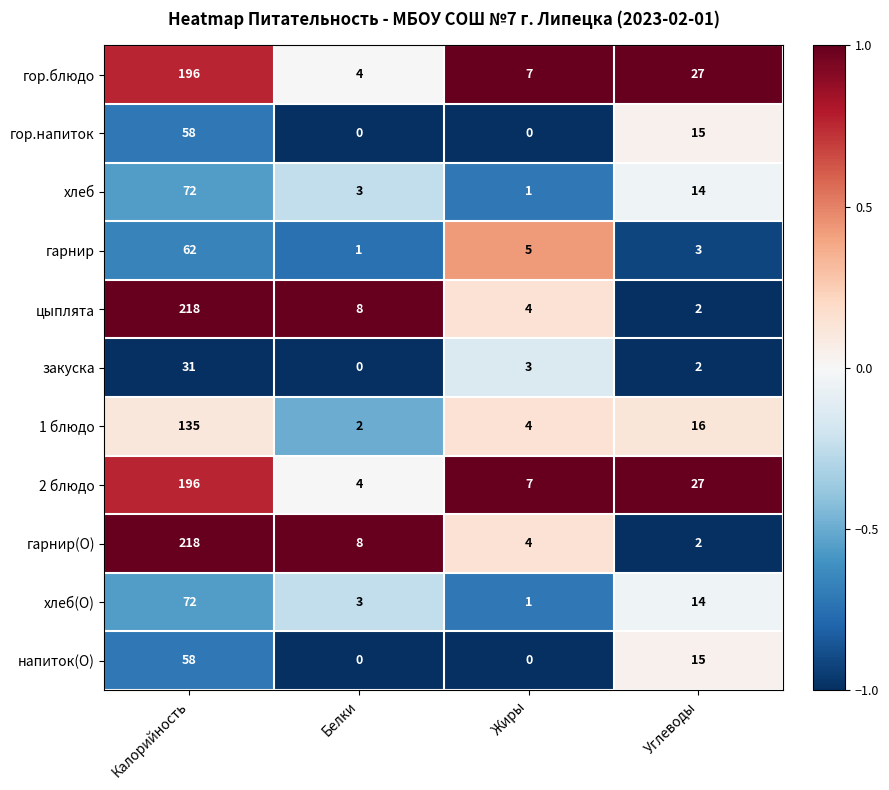

What is the greatest value displayed?

218